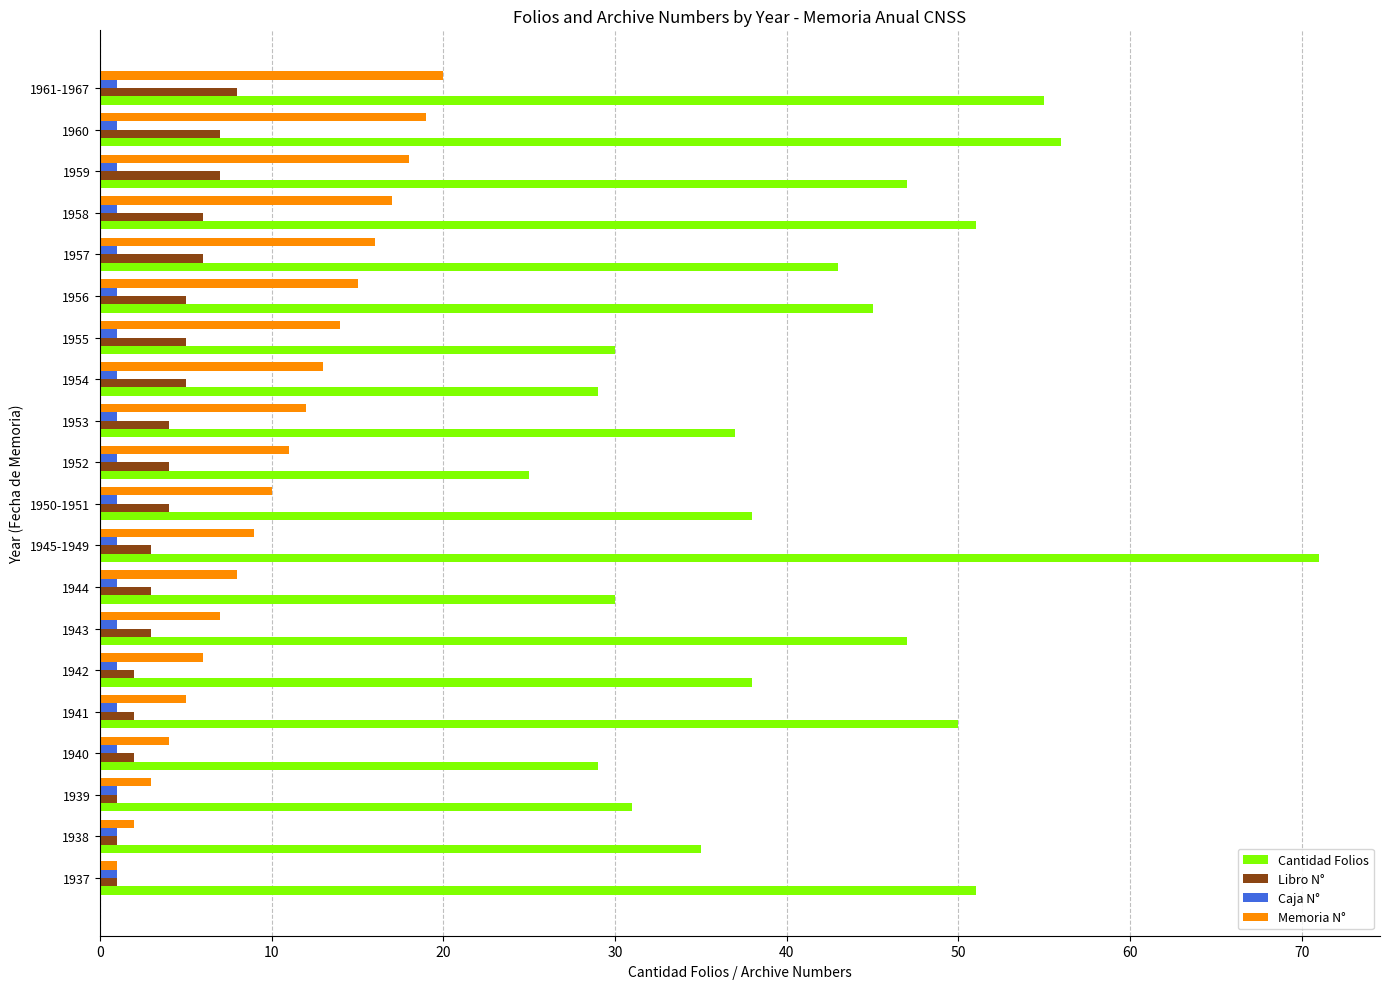

Which category has the highest value in the Cantidad Folios series?

1945-1949